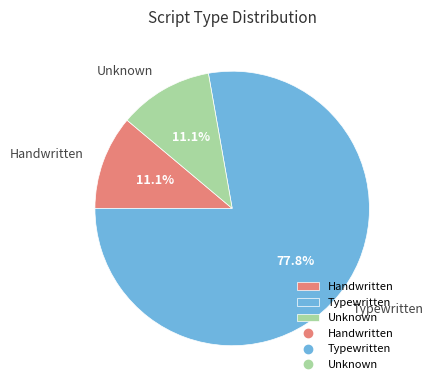

How many slices are in this pie chart?

3